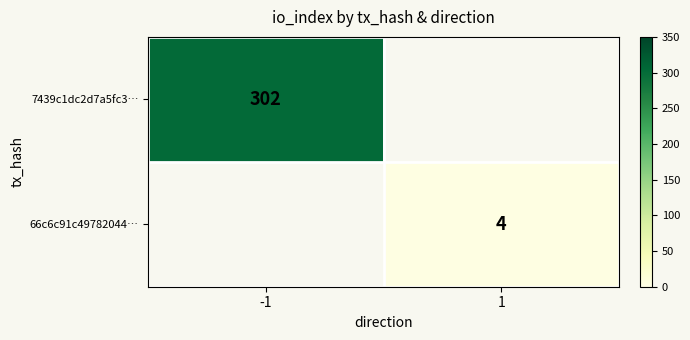

Is it true that 66c6c91c49782044… equals 4 at 1?

True